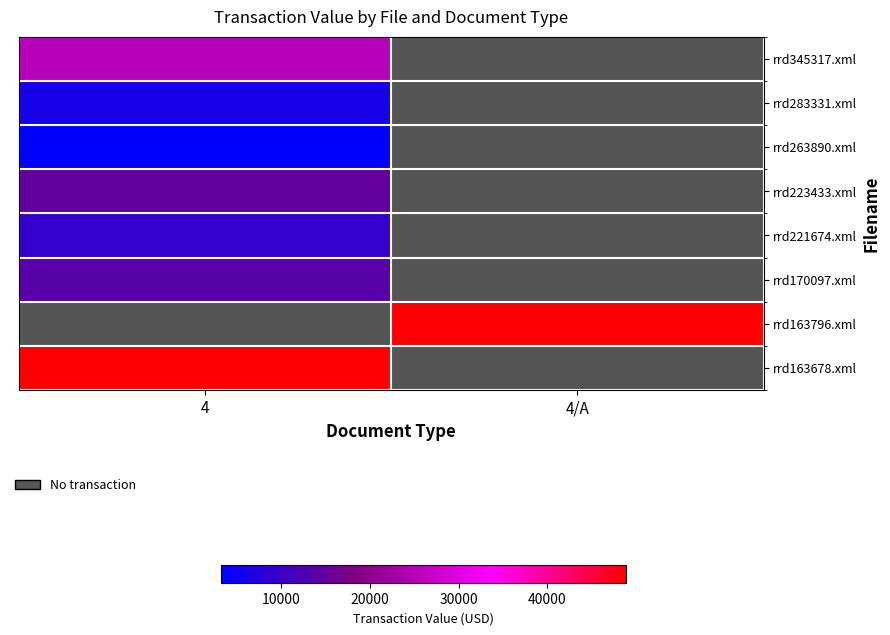

What is the highest value of the rrd170097.xml series?

13700.0